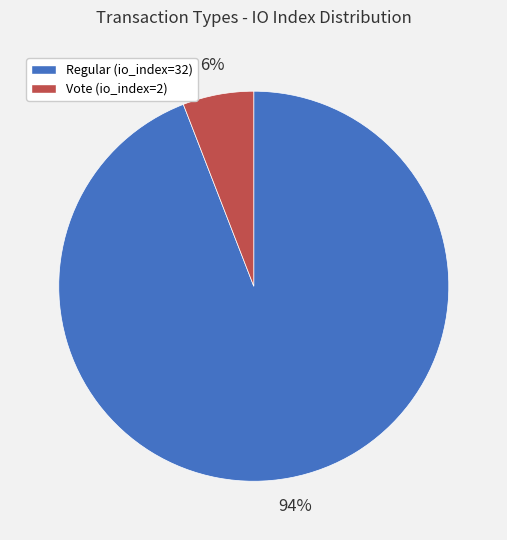

To the nearest percent, what is the difference between the Vote (io_index=2) and Regular (io_index=32) slice percentages?

88%